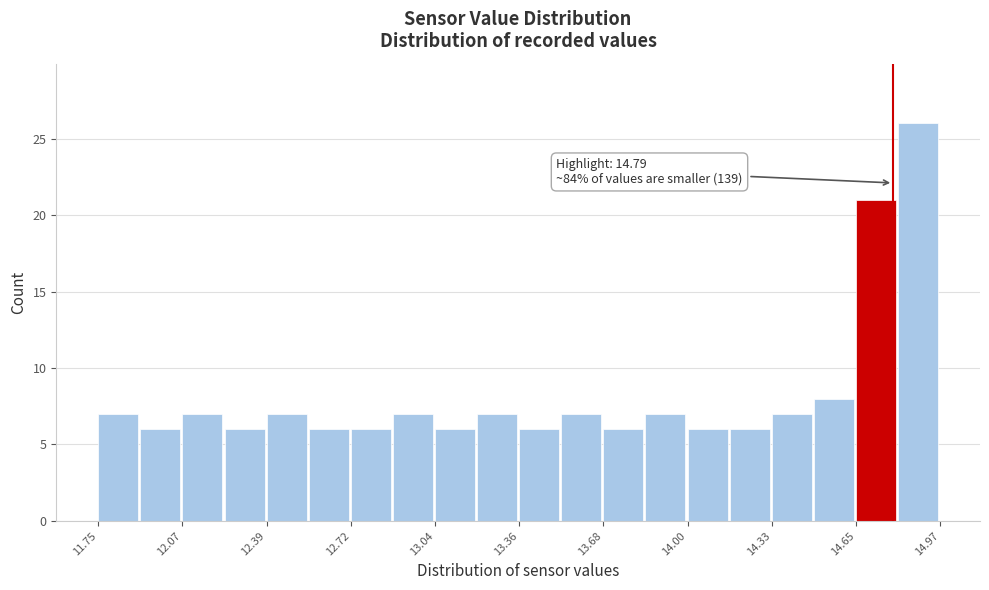

Around what value on the x-axis is the tallest bar? Give the approximate position of its centre, as read against the axis.

14.90